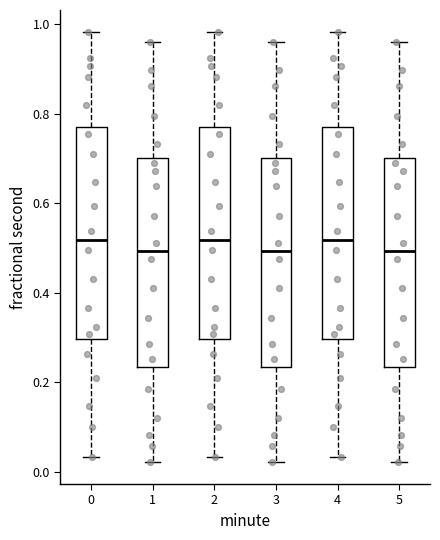

Where does the median line of the box at x = 5 sit on the y-axis? The values are not printed on the chart, so give them approximately, as read against the axis.

0.50